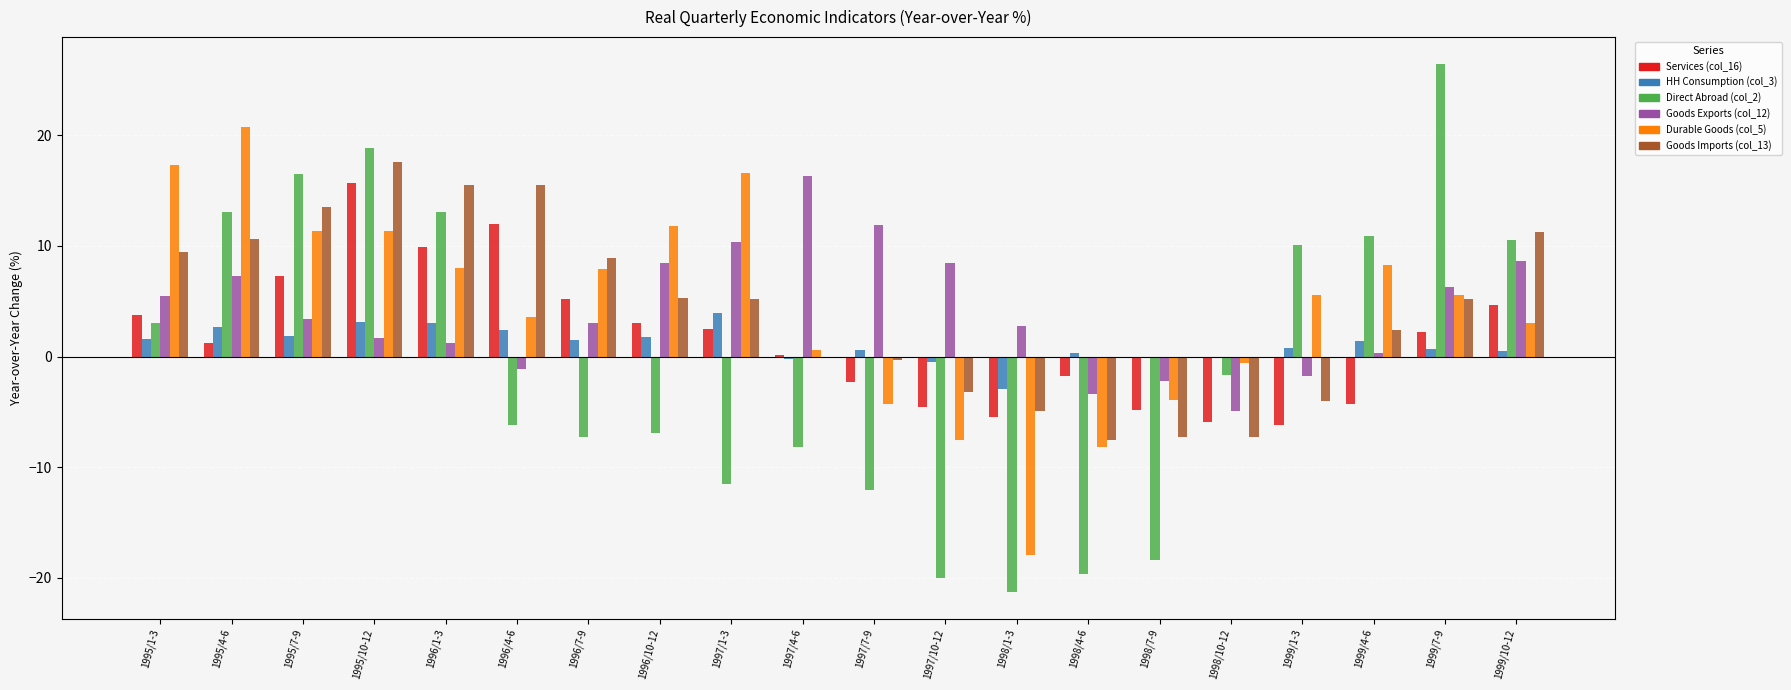

Which series has the widest spread of values?

Direct Abroad (col_2)